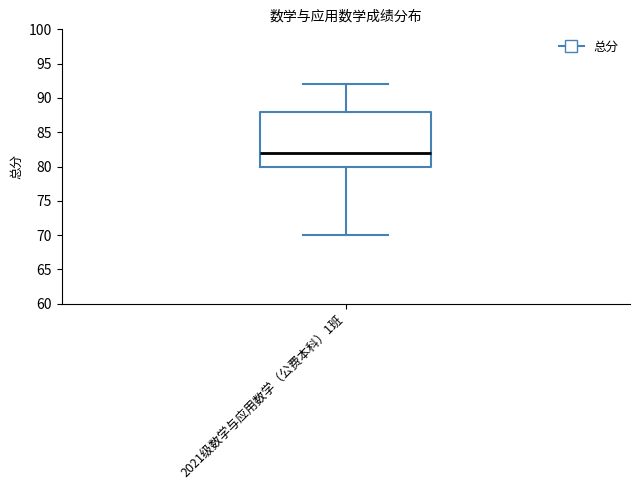

Read this box plot against the y-axis: the position of the median line, the range covered by the box, and the ends of both whiskers. The values are not printed on the chart, so give them approximately, as read against the axis.

median 82, box 80 to 88, whiskers 70 to 92